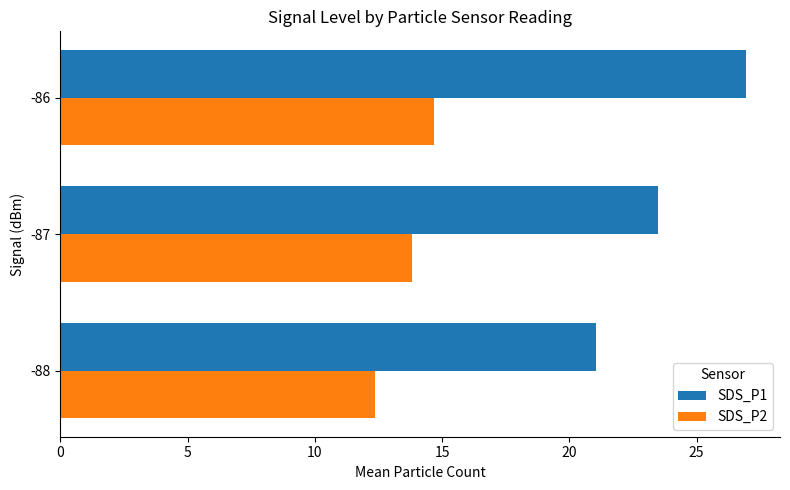

Is it true that SDS_P2 equals 21.8 at -86?

False